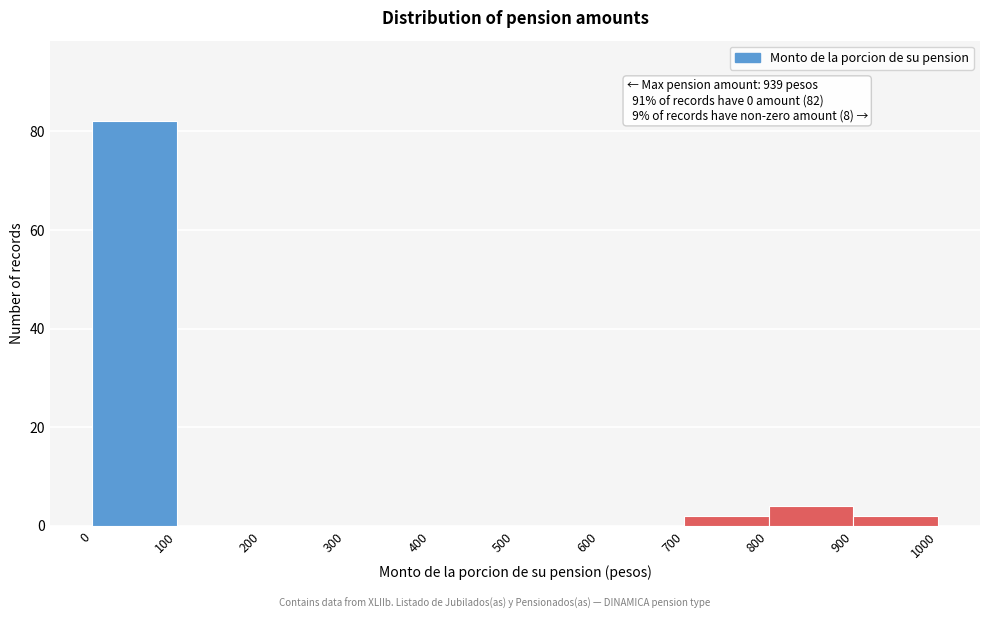

Which range on the x-axis has the tallest bar?

0 to 100